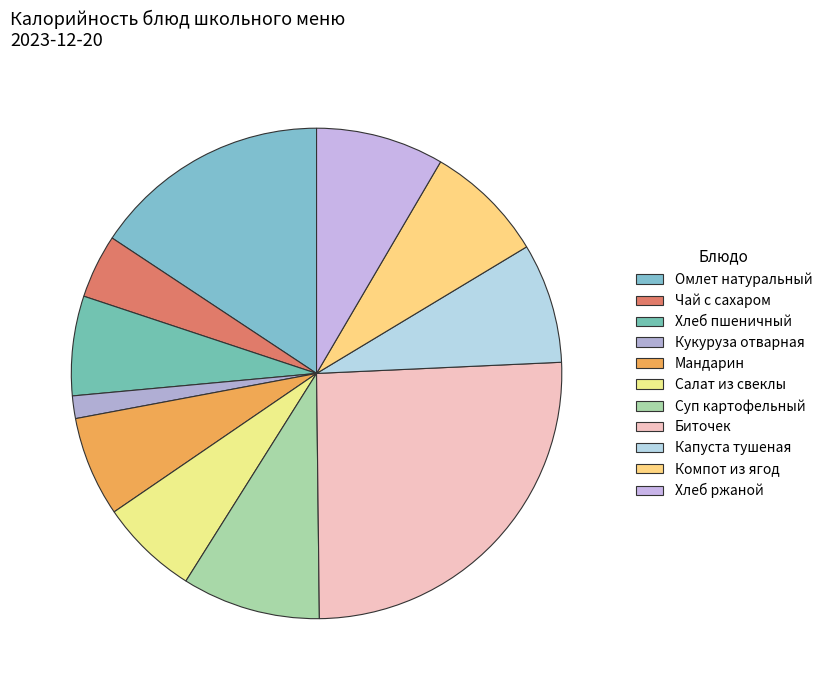

Is Чай с сахаром the majority of the pie?

No